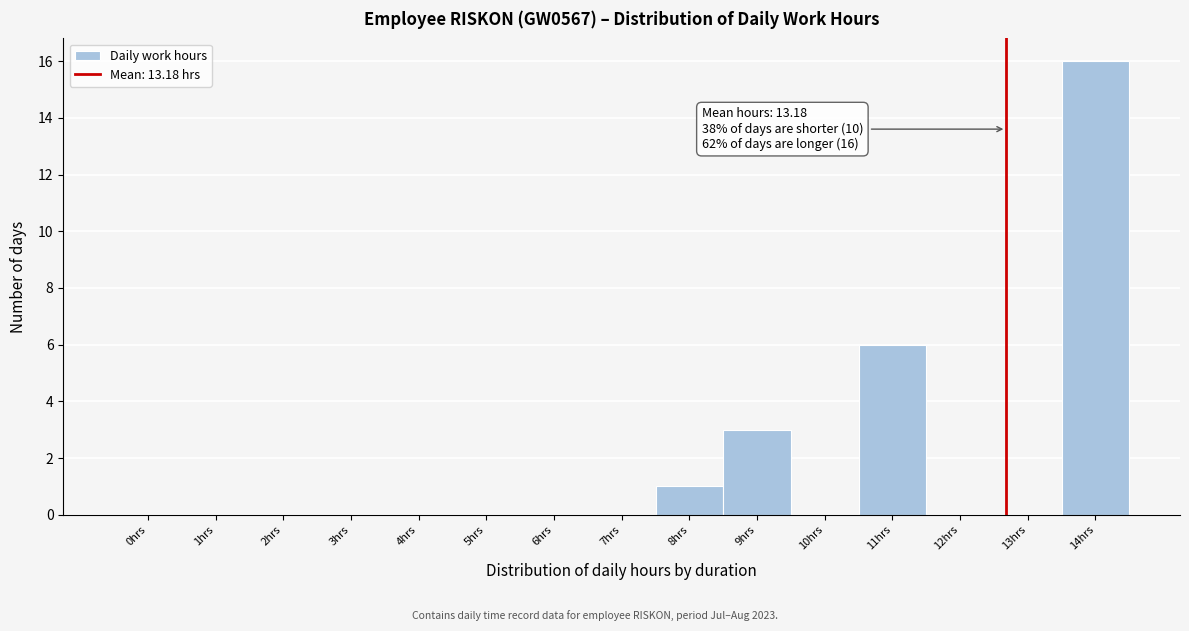

Reading left to right, list all the values displayed in this chart.

0hrs=0	1hrs=0	2hrs=0	3hrs=0	4hrs=0	5hrs=0	6hrs=0	7hrs=0	8hrs=1	9hrs=3	10hrs=0	11hrs=6	12hrs=0	13hrs=0	14hrs=16